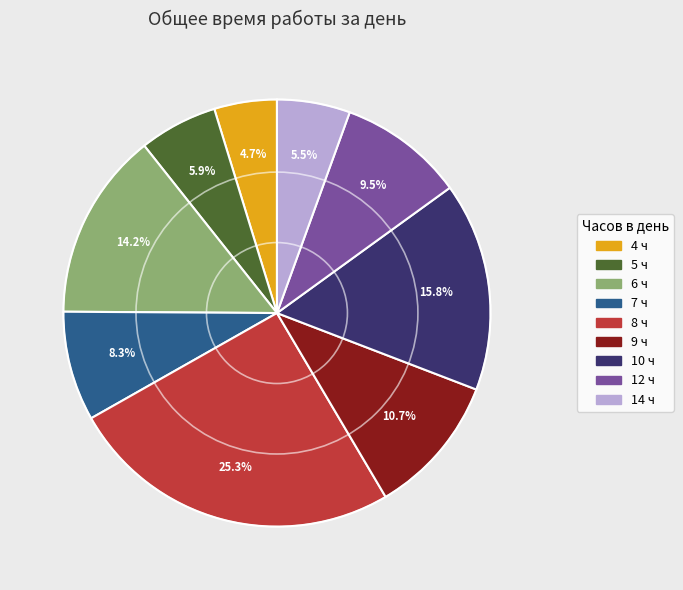

Does any single category account for the majority?

No